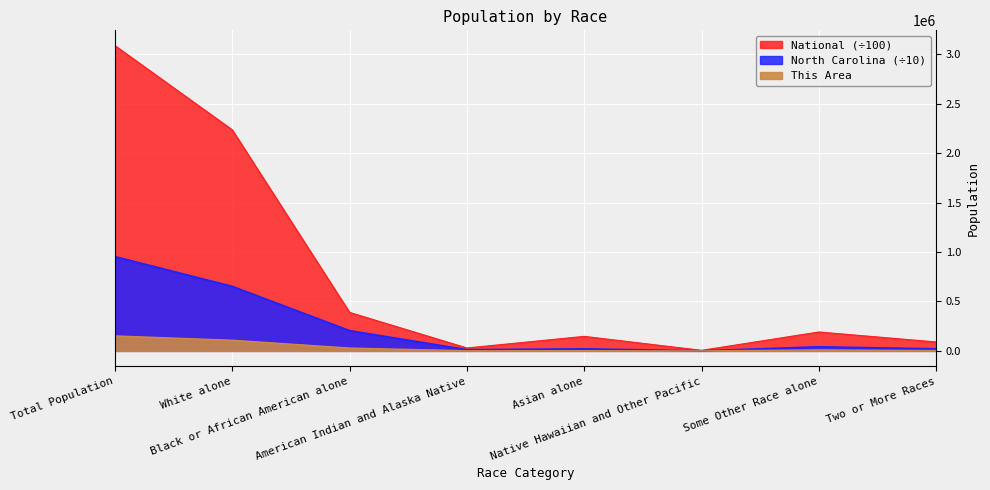

Is it true that This Area equals 1837.0 at Asian alone?

True